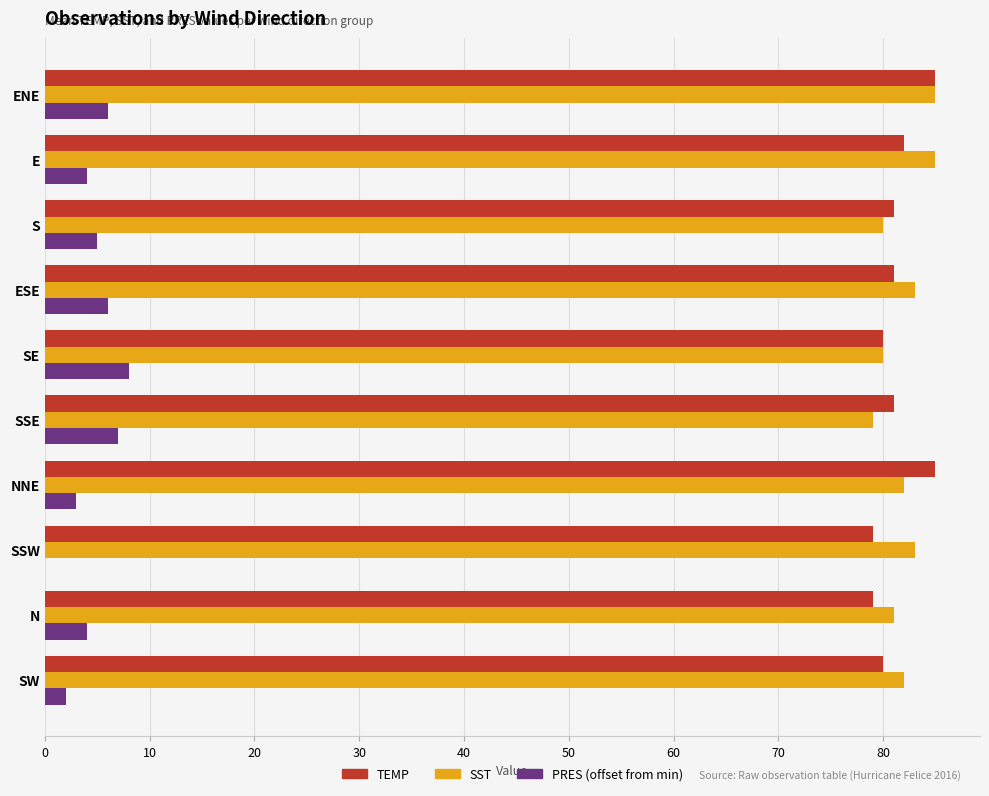

What is the maximum value shown in the chart?

85